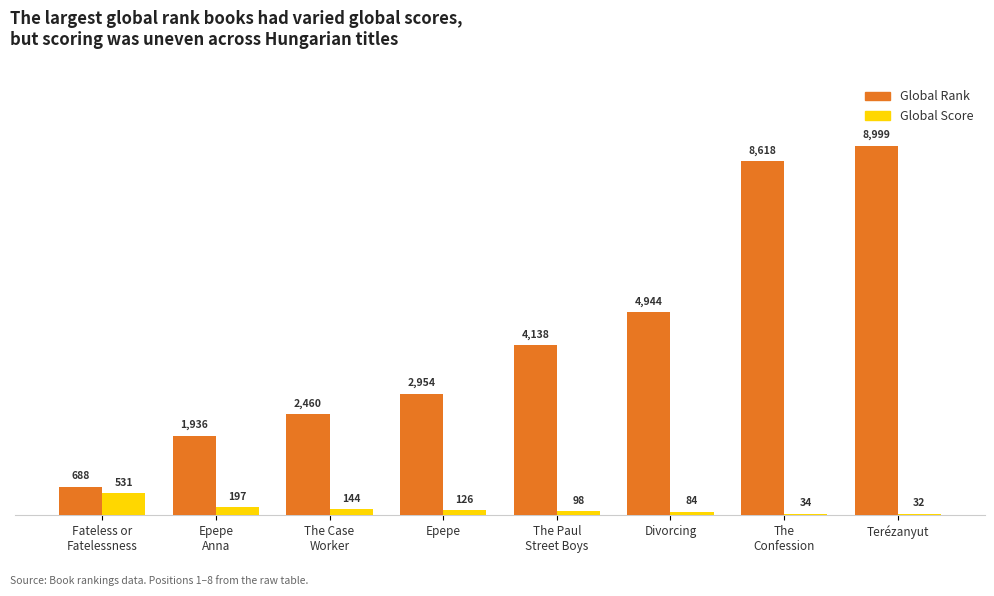

Is it true that Global Rank equals 4944 at Divorcing?

True